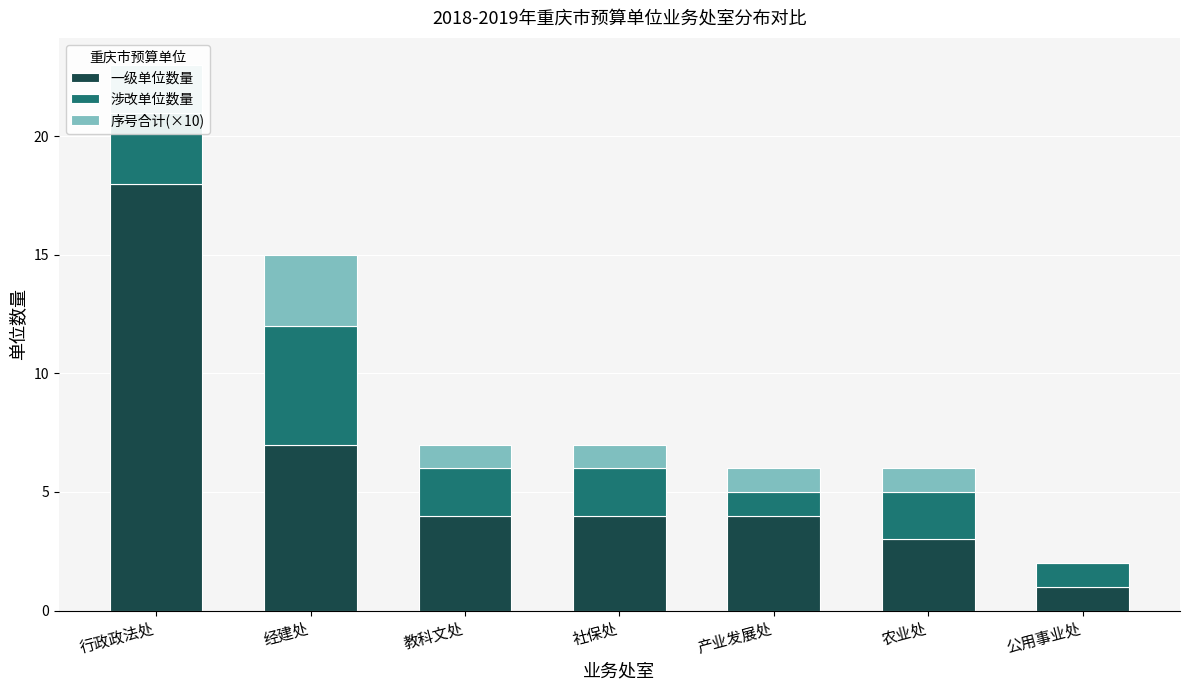

Where is 一级单位数量 nearest to the value 9?

经建处